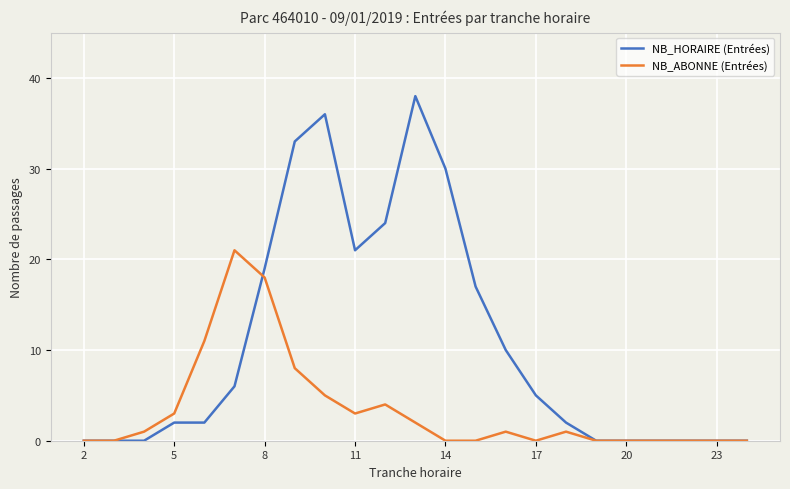

What is the greatest value displayed?

38